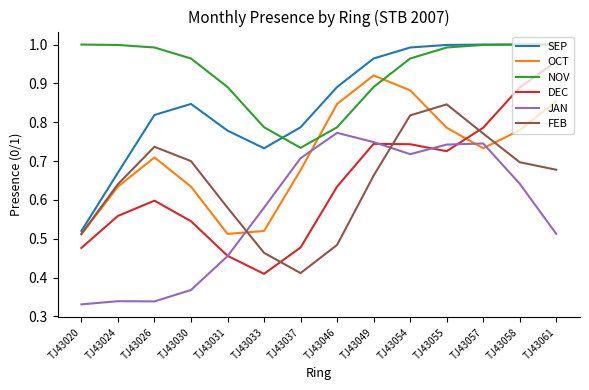

Which series changed the most between TJ43030 and TJ43049?

JAN